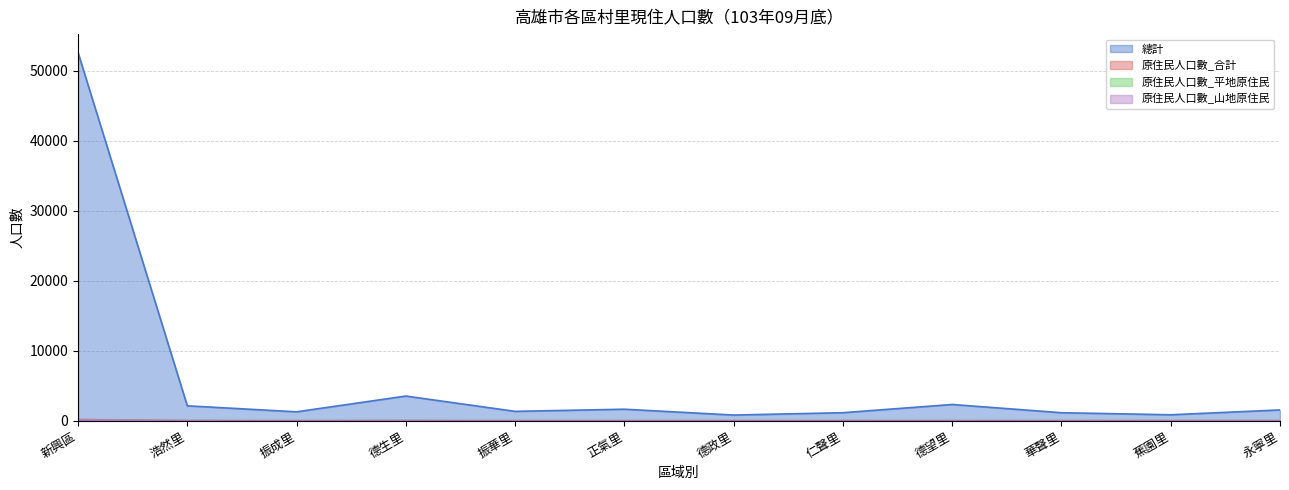

True or false: 原住民人口數_山地原住民 has a value of -46 at 振華里.

False